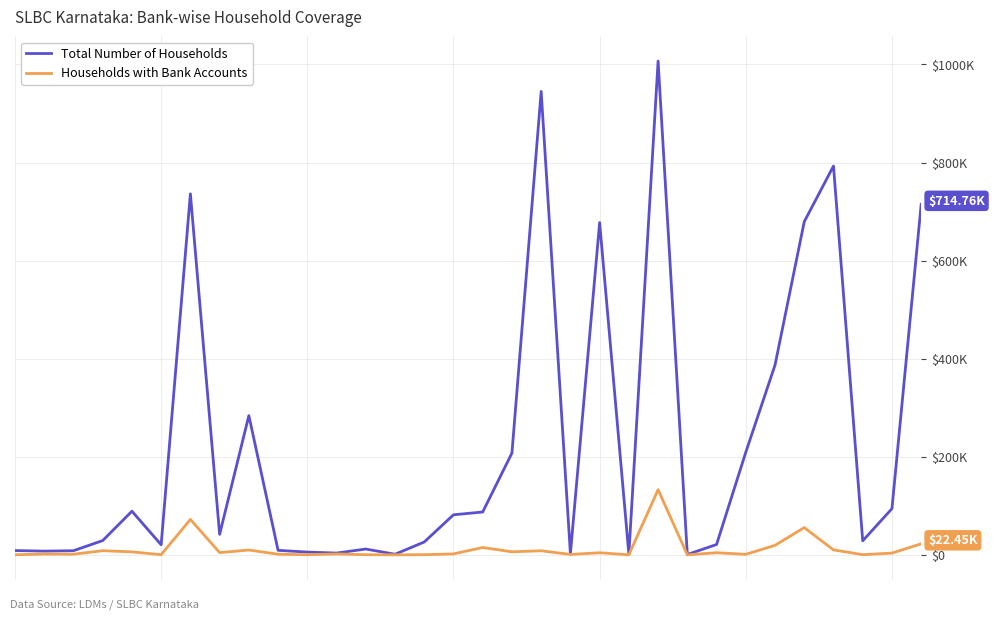

Is this an area chart (filled region under the line)?

No